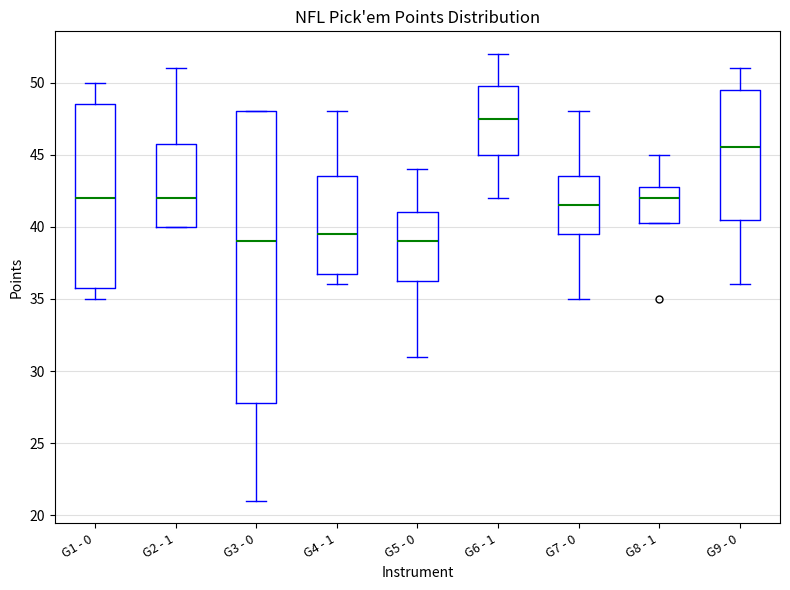

Reading left to right, read every box against the y-axis: the position of its median line, the range the box covers, and the ends of its whiskers. The values are not printed on the chart, so give them approximately, as read against the axis.

G1 - 0: median 42.0, box 36.0 to 48.5, whiskers 35.0 to 50.0
G2 - 1: median 42.0, box 40.0 to 46.0, whiskers 40.0 to 51.0
G3 - 0: median 39.0, box 28.0 to 48.0, whiskers 21.0 to 48.0
G4 - 1: median 39.5, box 37.0 to 43.5, whiskers 36.0 to 48.0
G5 - 0: median 39.0, box 36.5 to 41.0, whiskers 31.0 to 44.0
G6 - 1: median 47.5, box 45.0 to 50.0, whiskers 42.0 to 52.0
G7 - 0: median 41.5, box 39.5 to 43.5, whiskers 35.0 to 48.0
G8 - 1: median 42.0, box 40.5 to 43.0, whiskers 40.5 to 45.0
G9 - 0: median 45.5, box 40.5 to 49.5, whiskers 36.0 to 51.0